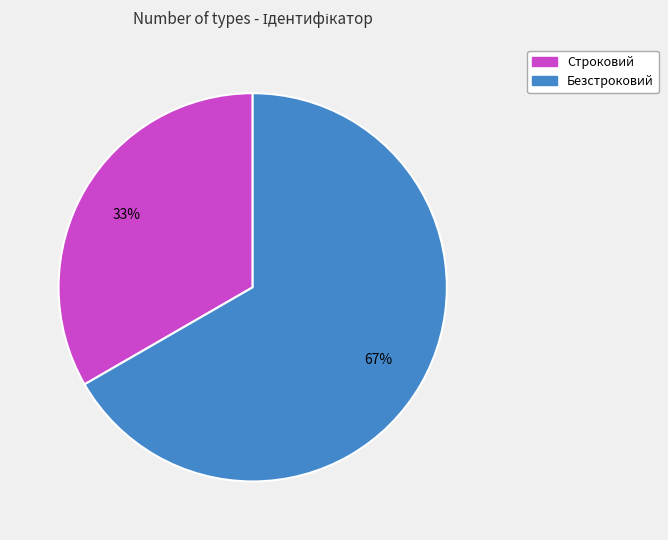

What is the smallest slice in the pie chart?

Строковий